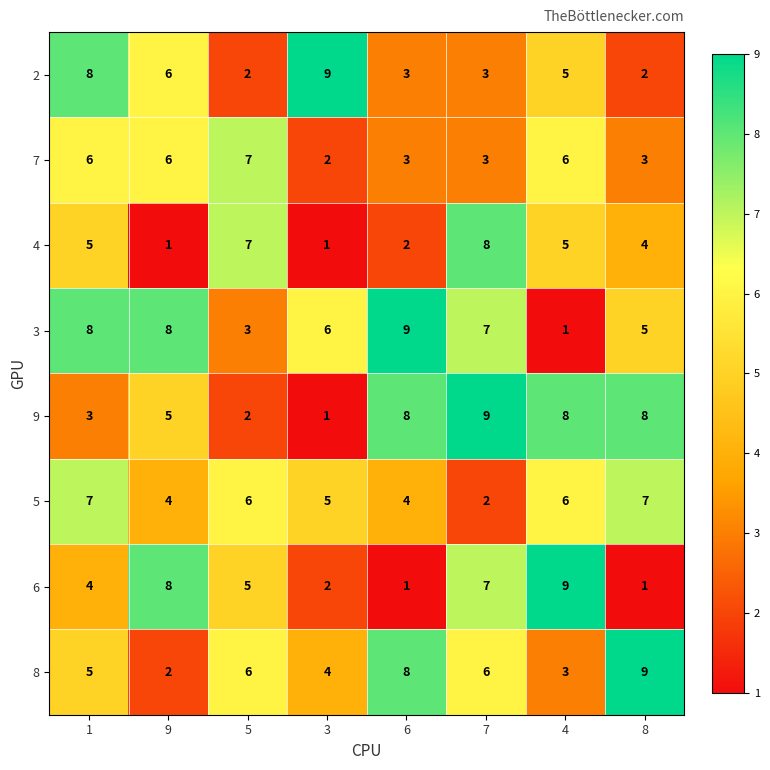

What is the spread (max minus min) of values at 4?

8